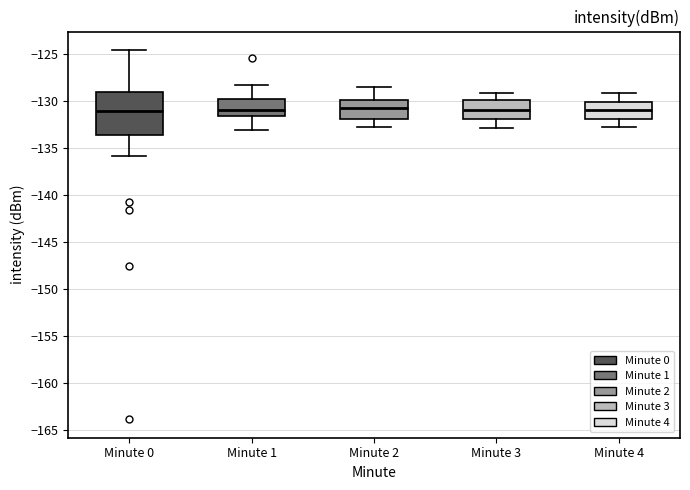

Reading left to right, transcribe this box plot: for each box, give where its median line is, the range the box spans, and where its two whiskers end, as read against the y-axis. The values are not printed on the chart, so give them approximately, as read against the axis.

Minute 0: median -131.0, box -133.5 to -129.0, whiskers -136.0 to -124.5
Minute 1: median -131.0, box -131.5 to -130.0, whiskers -133.0 to -128.5
Minute 2: median -130.5, box -132.0 to -130.0, whiskers -133.0 to -128.5
Minute 3: median -131.0, box -132.0 to -130.0, whiskers -133.0 to -129.0
Minute 4: median -131.0, box -132.0 to -130.0, whiskers -133.0 to -129.0